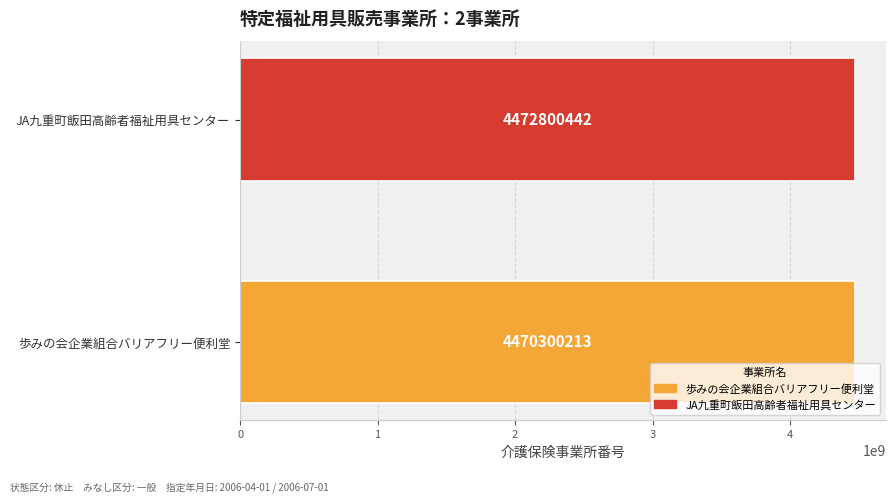

List the labels in order of value, largest first.

JA九重町飯田高齢者福祉用具センター, 歩みの会企業組合バリアフリー便利堂